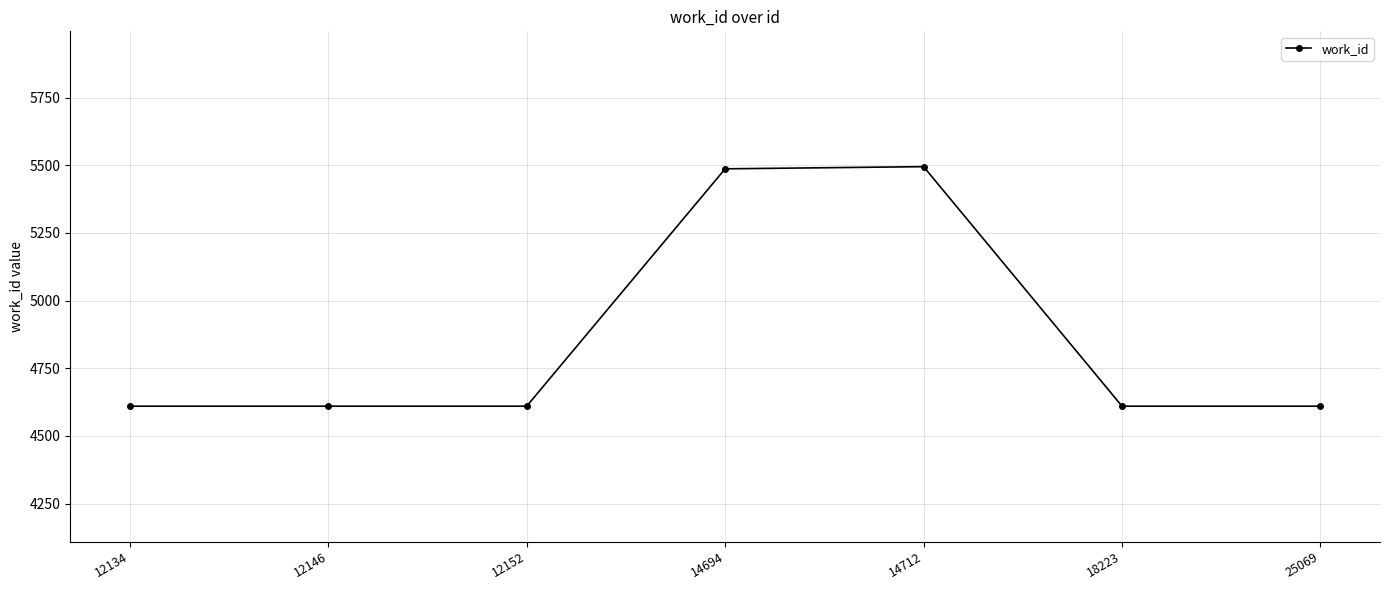

What is the value of the 6th point from the left?

4610